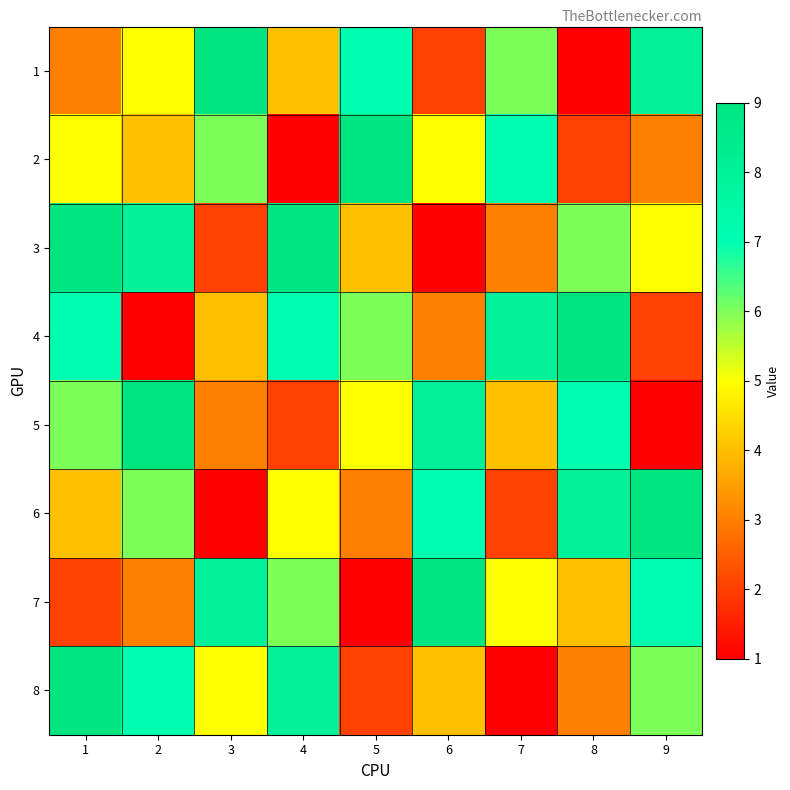

Between 3 and 4, which series saw the biggest shift?

3